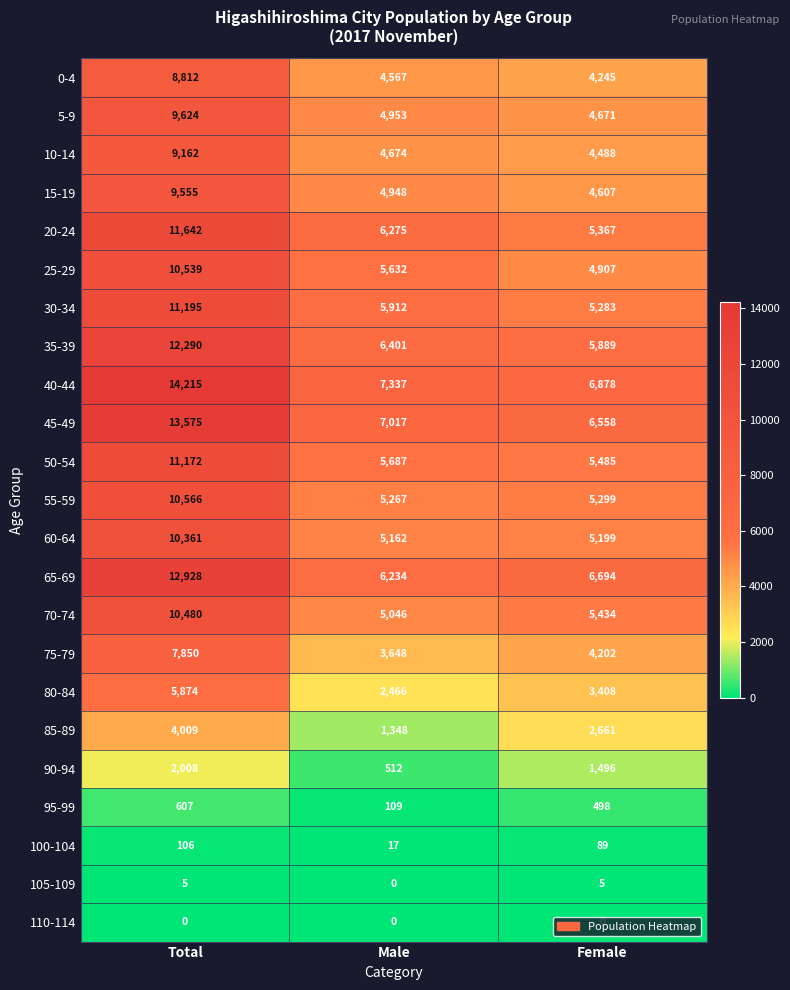

What is the total value across all series at Total?

186575